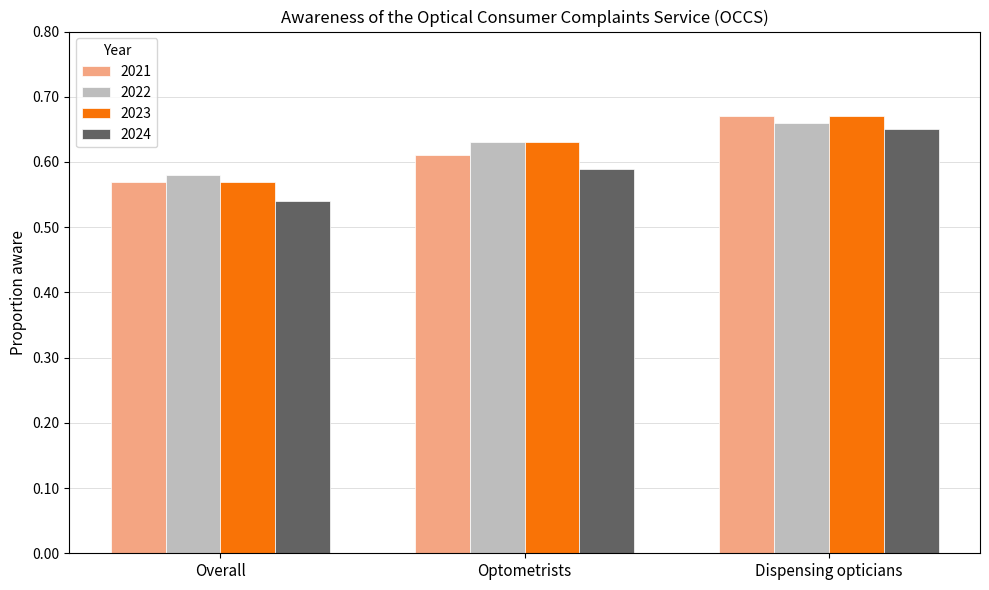

Is it true that 2022 equals 0.3 at Dispensing opticians?

False